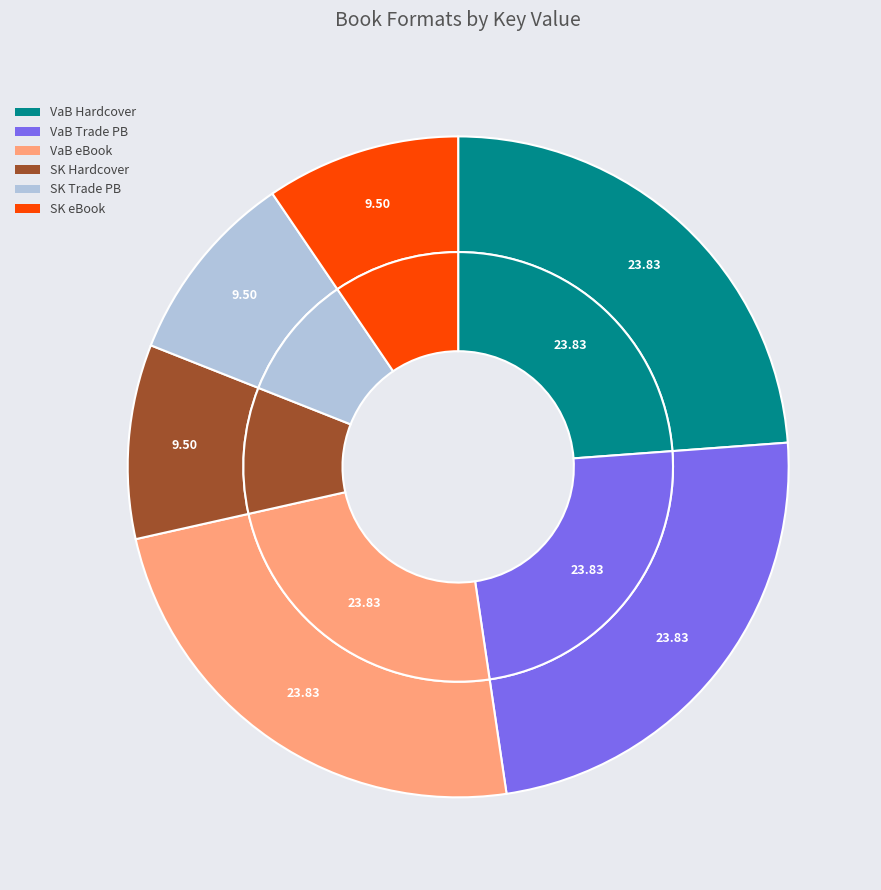

To the nearest percent, what is the combined percentage of Shooting Kabul (eBook) and Violets Are Blue (eBook)?

33%